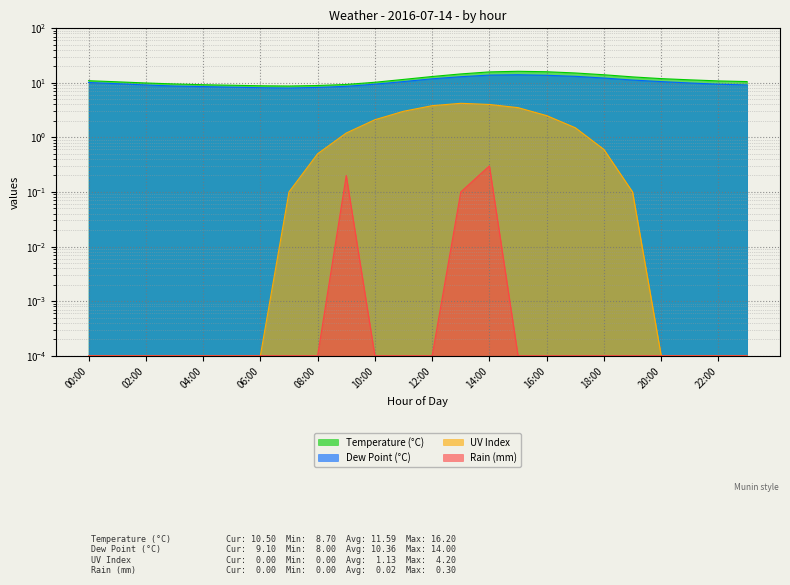

What is the approximate value of uv at 10:00?

2.1